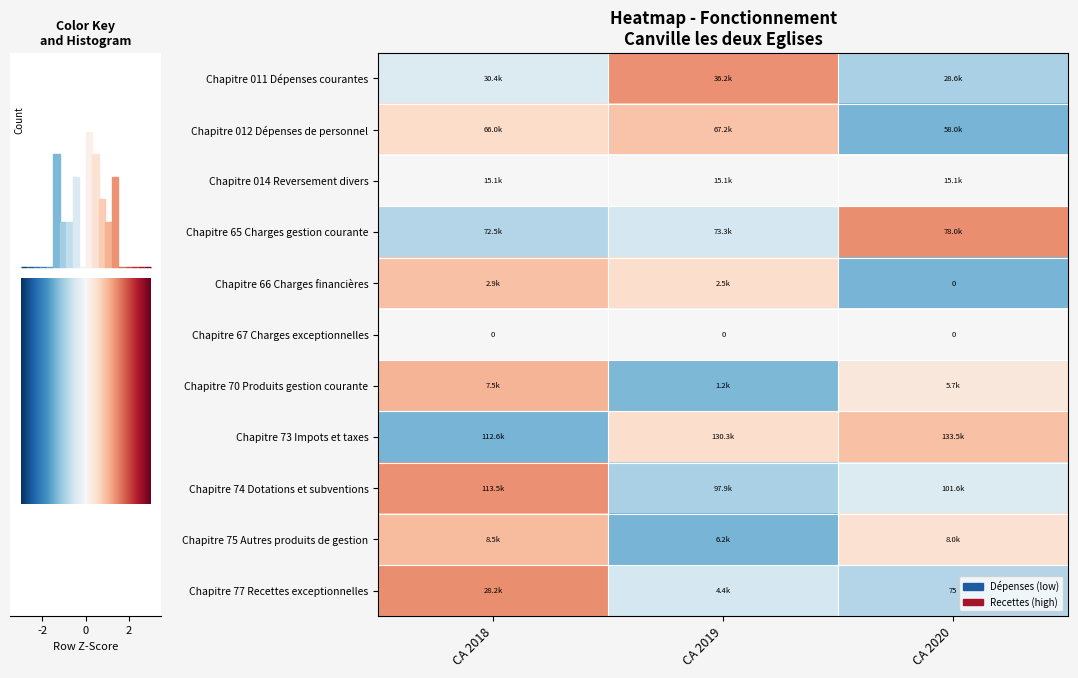

How many distinct data groups are displayed?

11